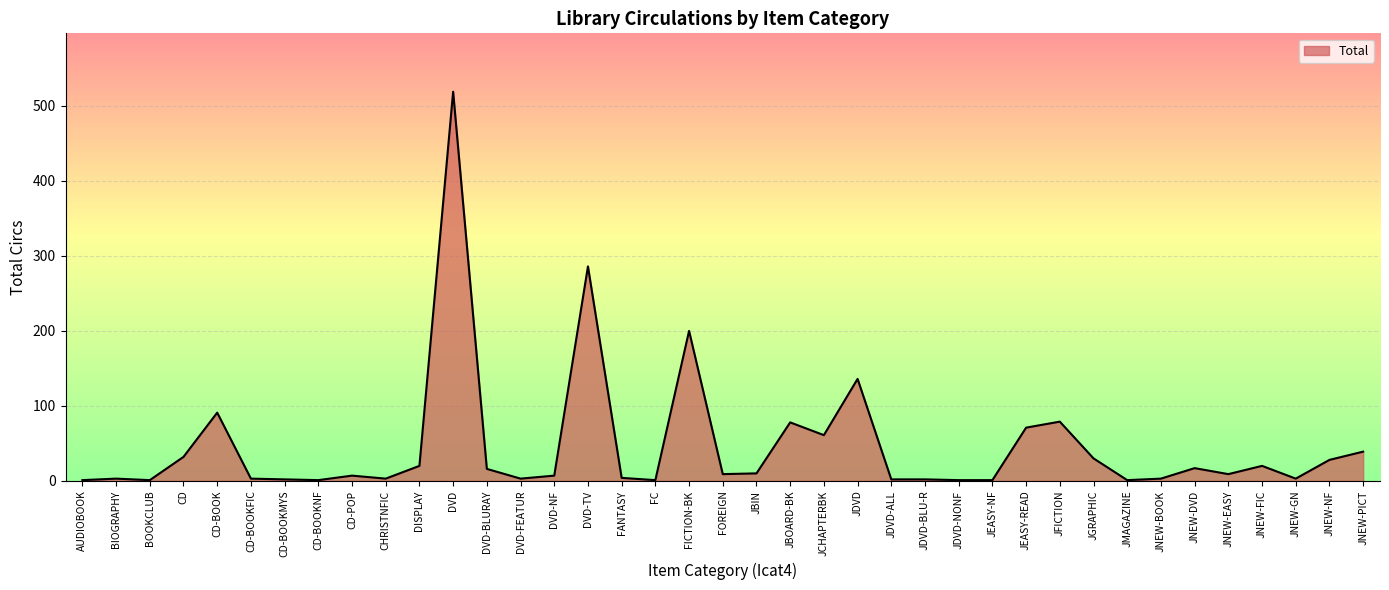

What is the average value?

46